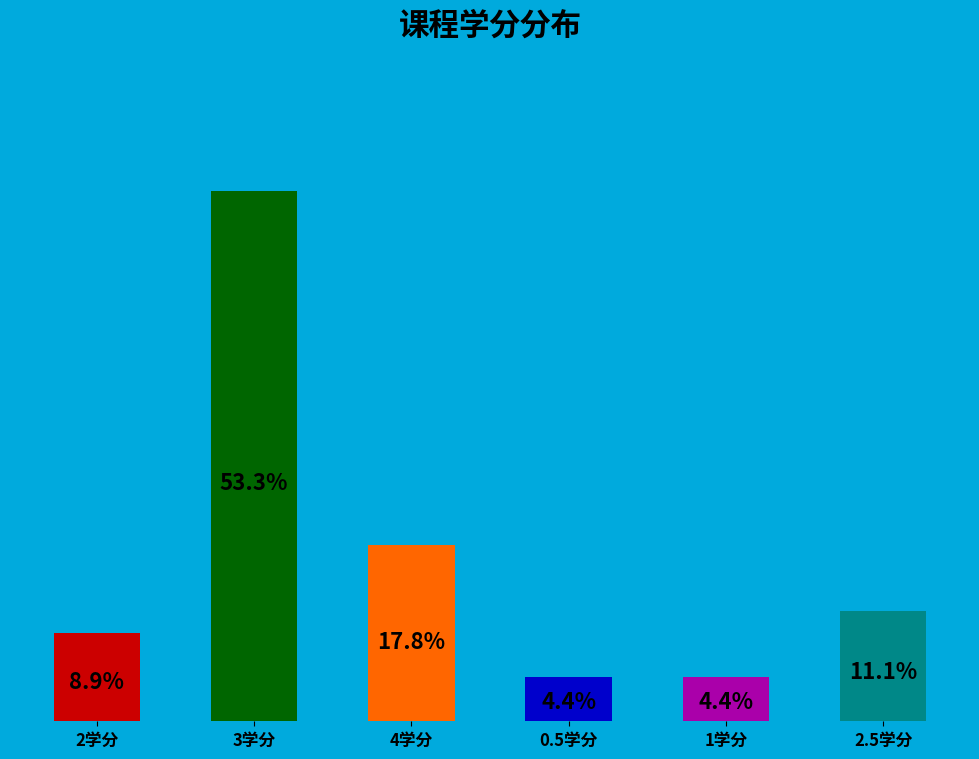

Which has a higher value, 4学分 or 0.5学分?

4学分